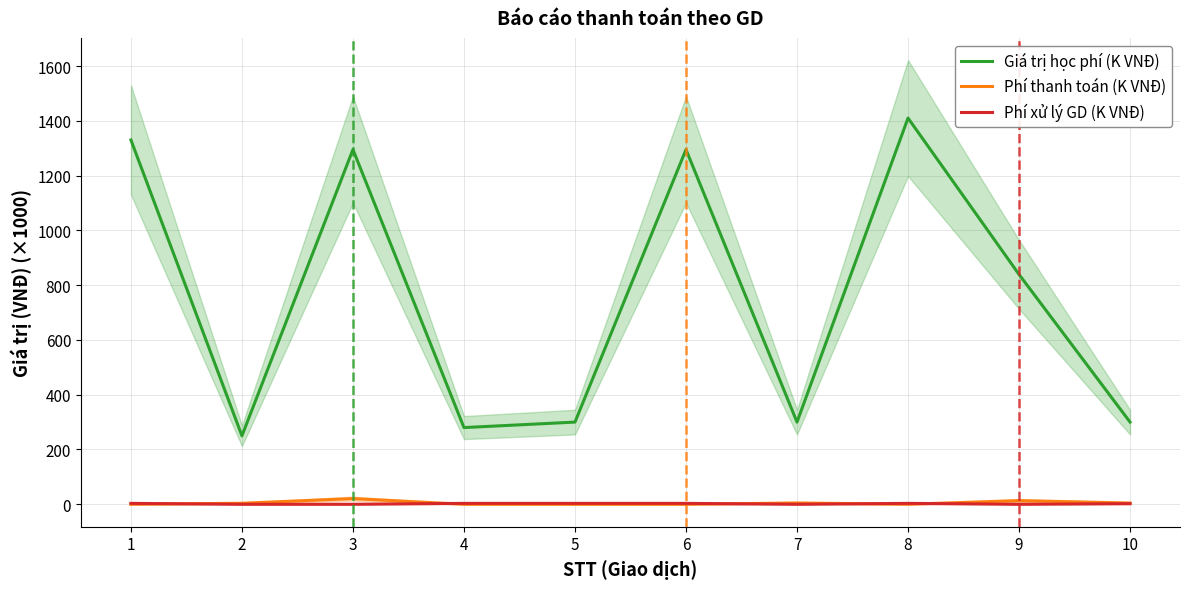

Read the Phí xử lý GD (K VNĐ) value at 6.

3.3